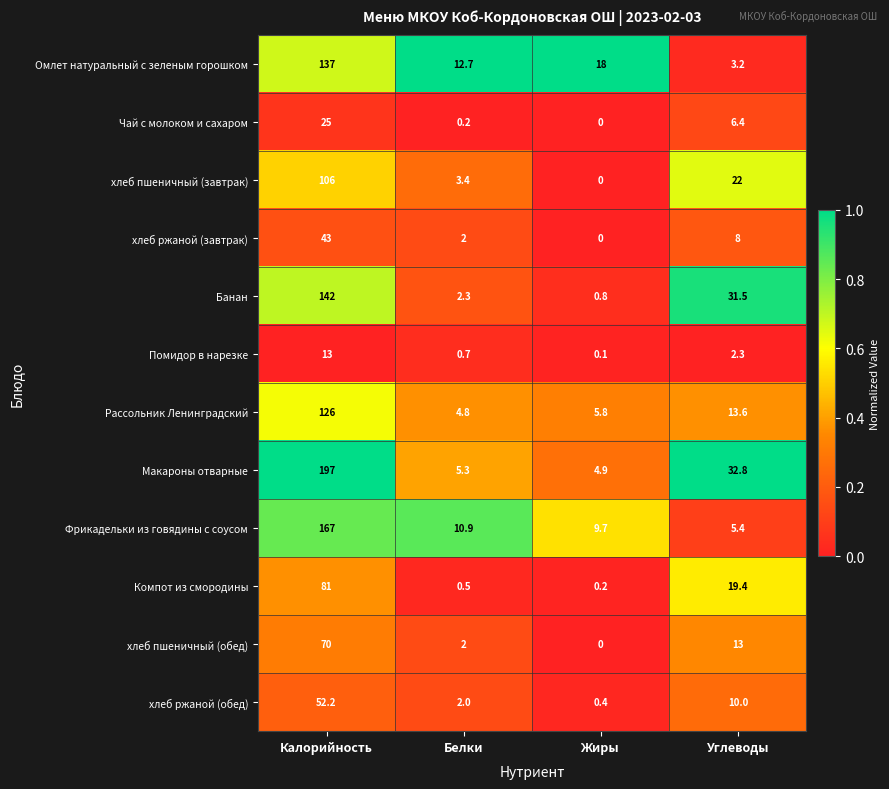

Which category has the lowest value across all series?

Жиры